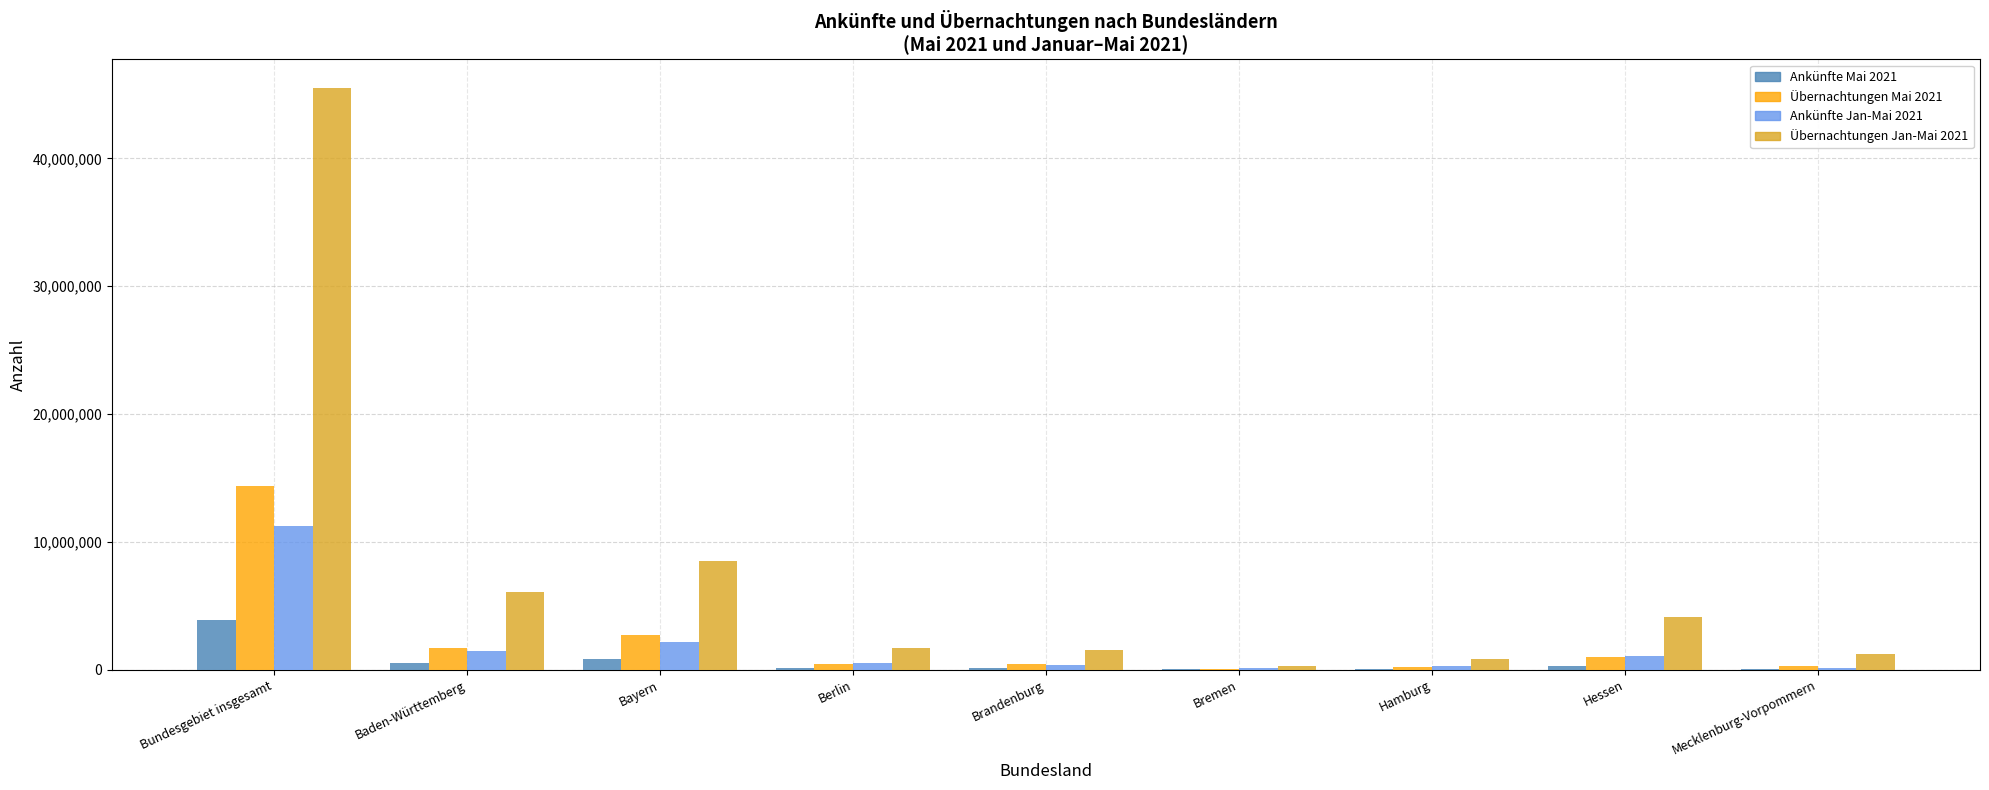

How many distinct data groups are displayed?

4